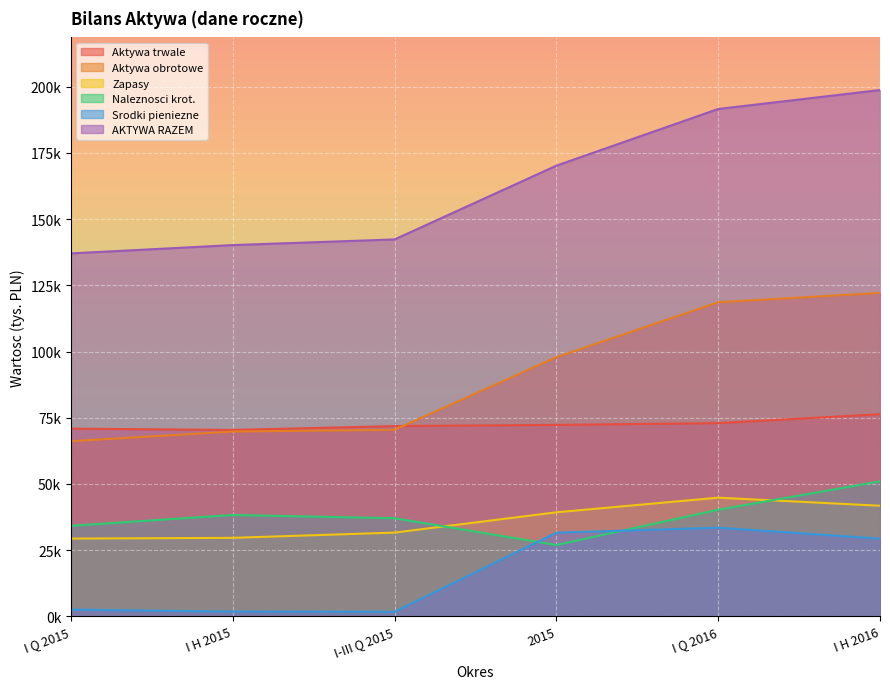

What is the minimum value for Aktywa obrotowe?

66160.0